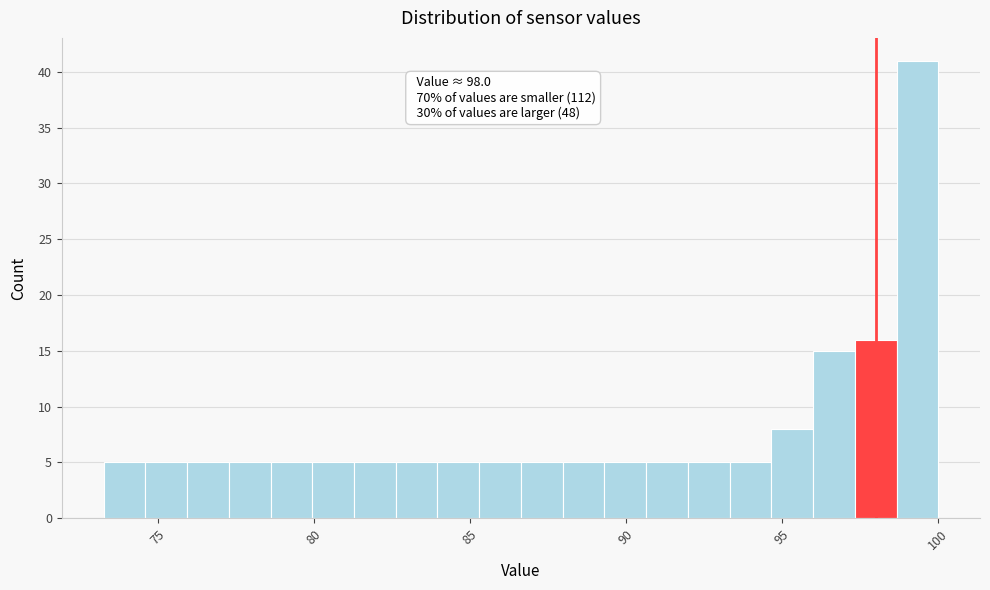

Around what value on the x-axis is the tallest bar? Give the approximate position of its centre, as read against the axis.

99.5